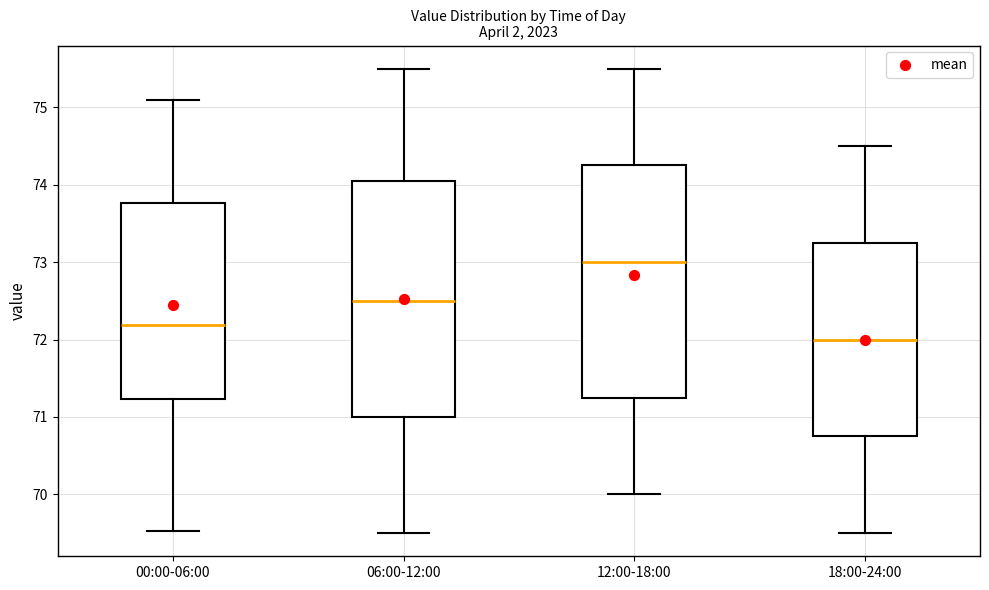

Where is the upper edge of the box for 12:00-18:00 on the y-axis? The values are not printed on the chart, so give them approximately, as read against the axis.

74.3